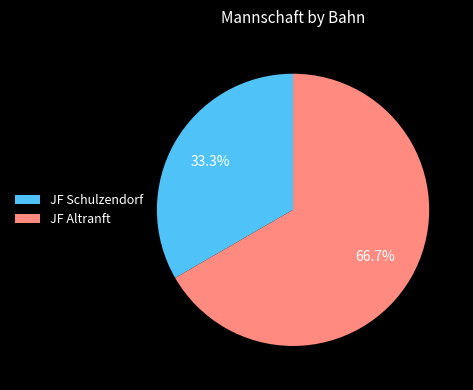

What percentage is the JF Schulzendorf slice, to the nearest percent?

33%